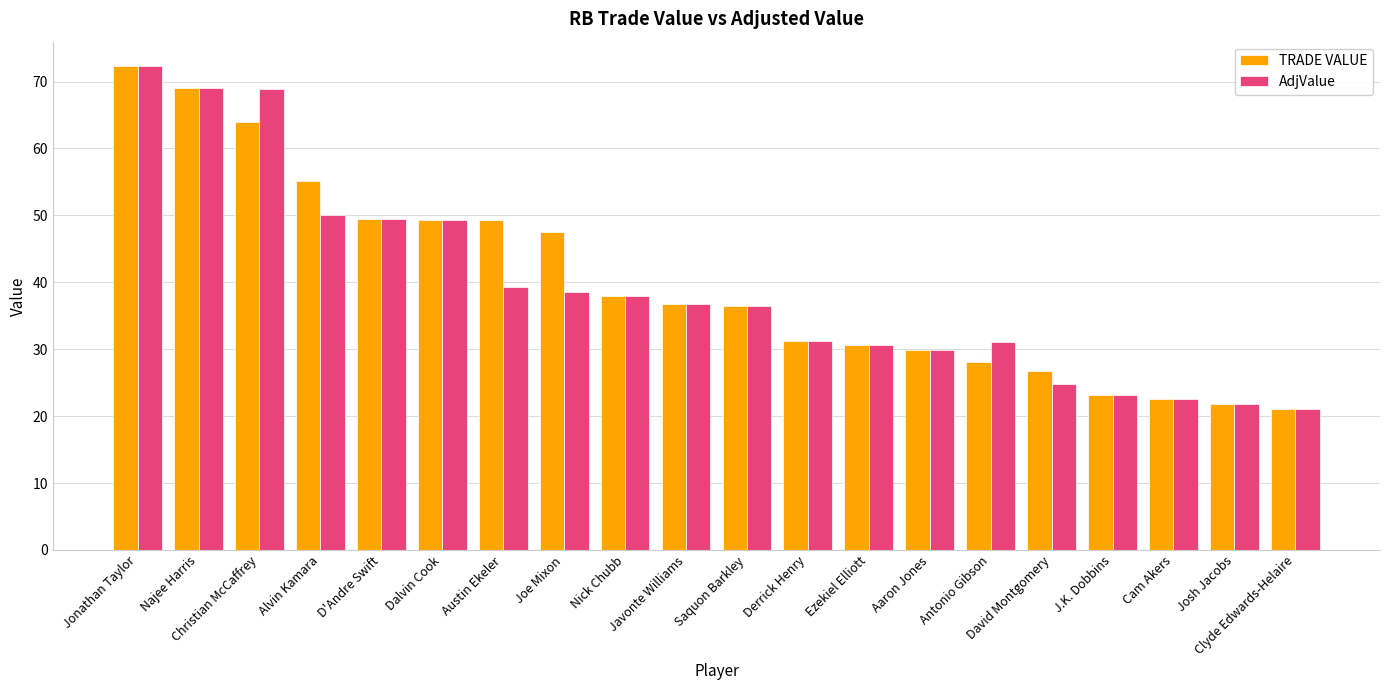

How many data points in TRADE VALUE are less than 36?

9